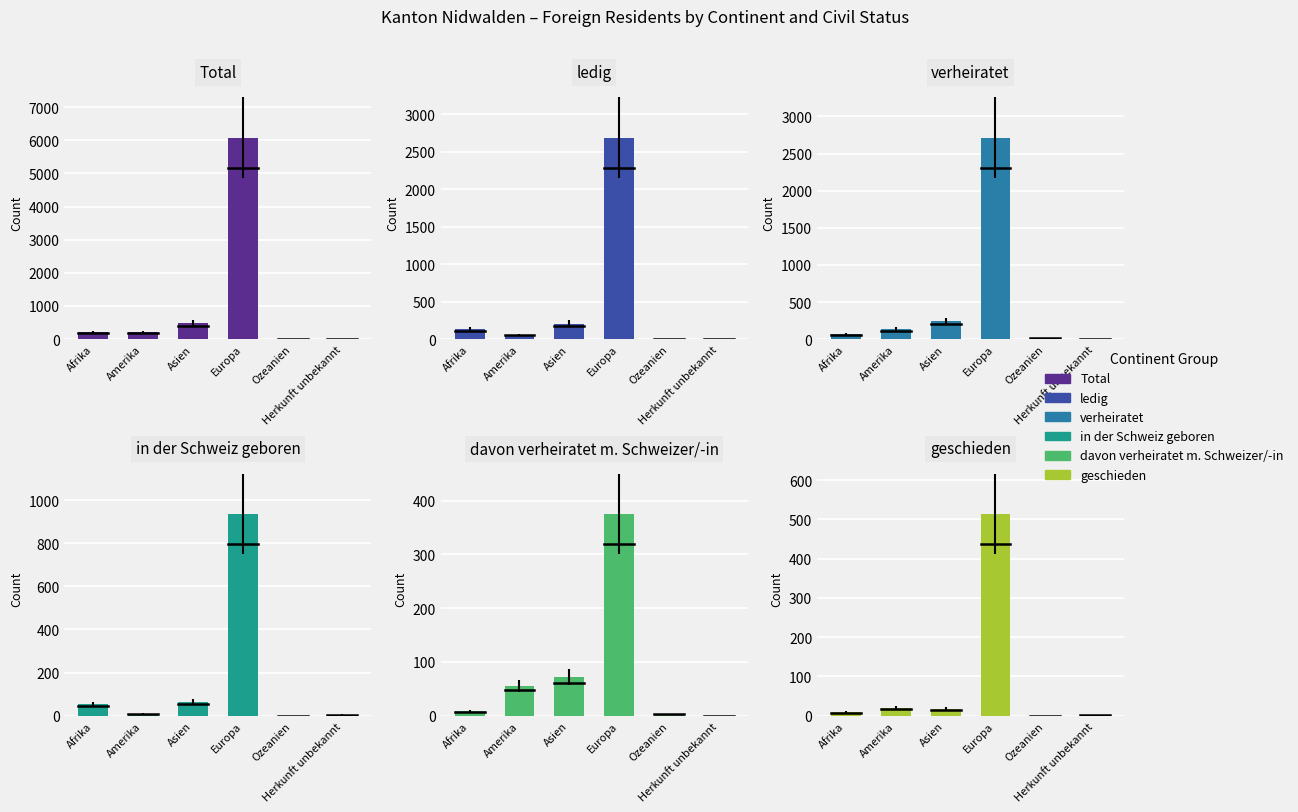

Reading right to left, list all the values displayed in this chart.

Total: 7	15	6077	476	214	214
ledig: 5	4	2690	208	60	132
verheiratet: 1	11	2714	242	131	73
in der Schweiz geboren: 5	0	935	64	9	53
davon verheiratet m. Schweizer/-in: 0	3	375	72	56	9
geschieden: 1	0	513	18	20	9